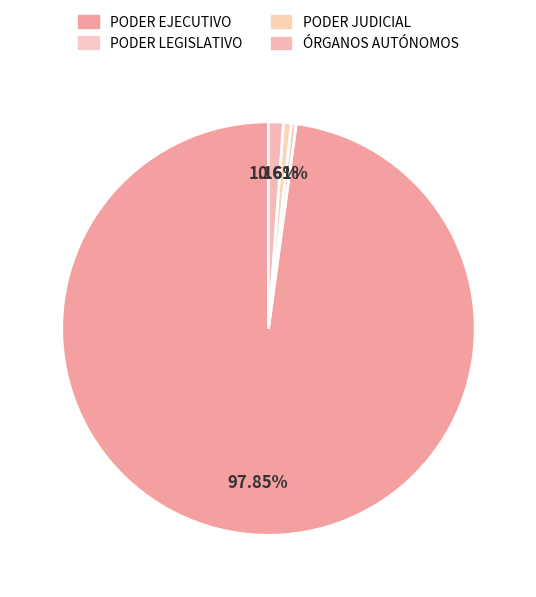

What is the ratio of the value at ÓRGANOS AUTÓNOMOS to the value at PODER LEGISLATIVO?

3.0